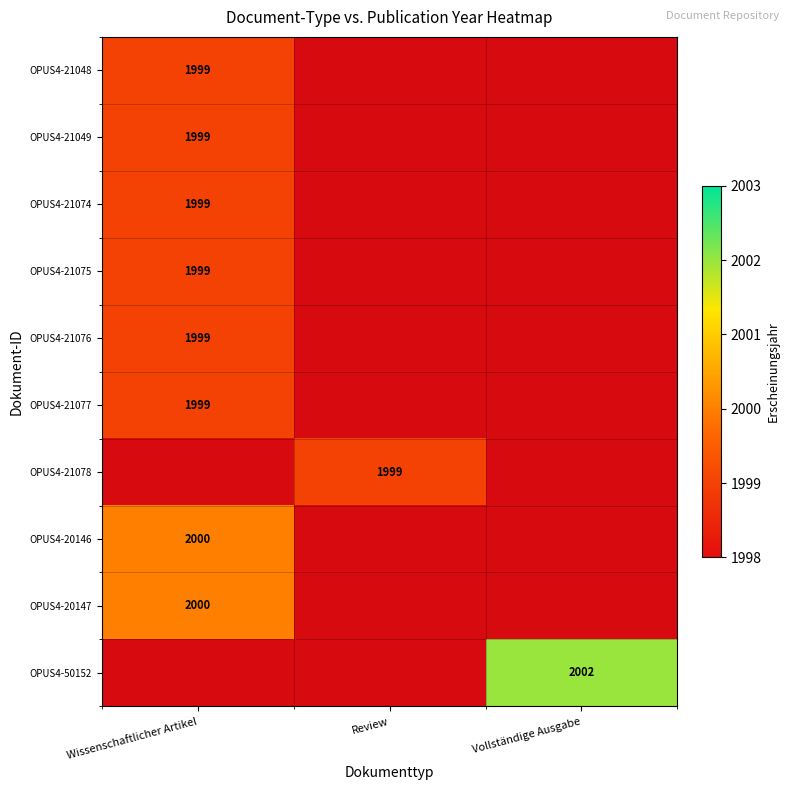

Count the number of categories in the chart.

3